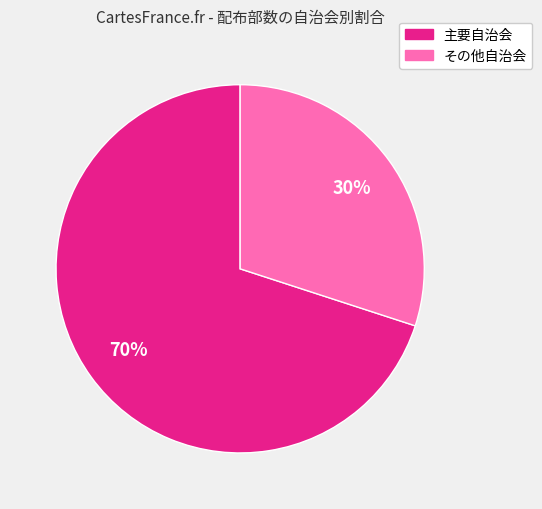

Is there a majority slice in this chart?

Yes